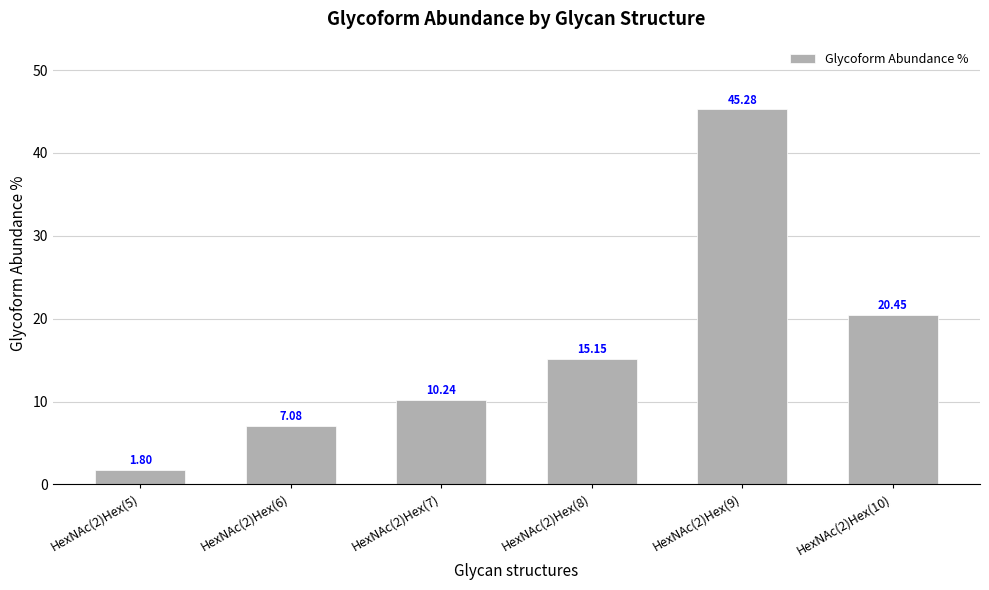

Where does the data first go above 15?

HexNAc(2)Hex(8)